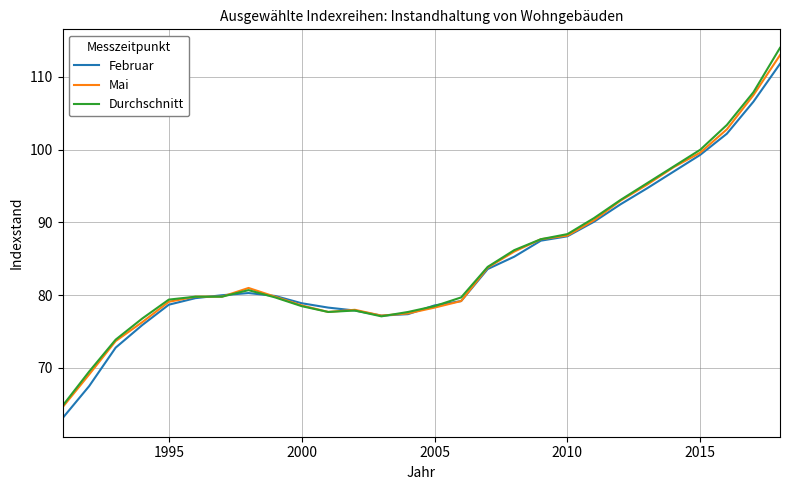

Which series has the largest range (max minus min)?

Durchschnitt